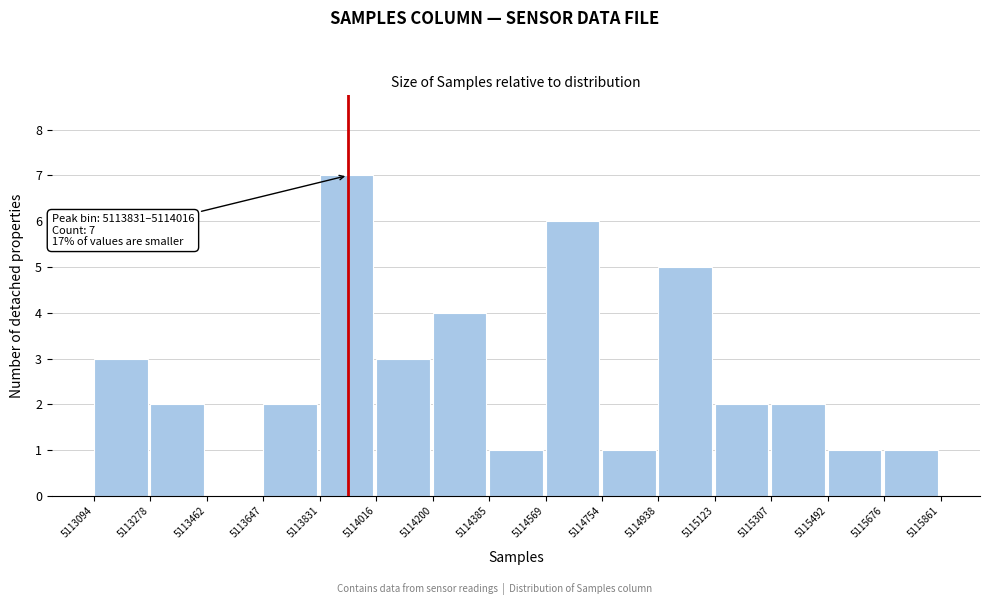

Over which range of the x-axis is the bar tallest?

5113831 to 5114016